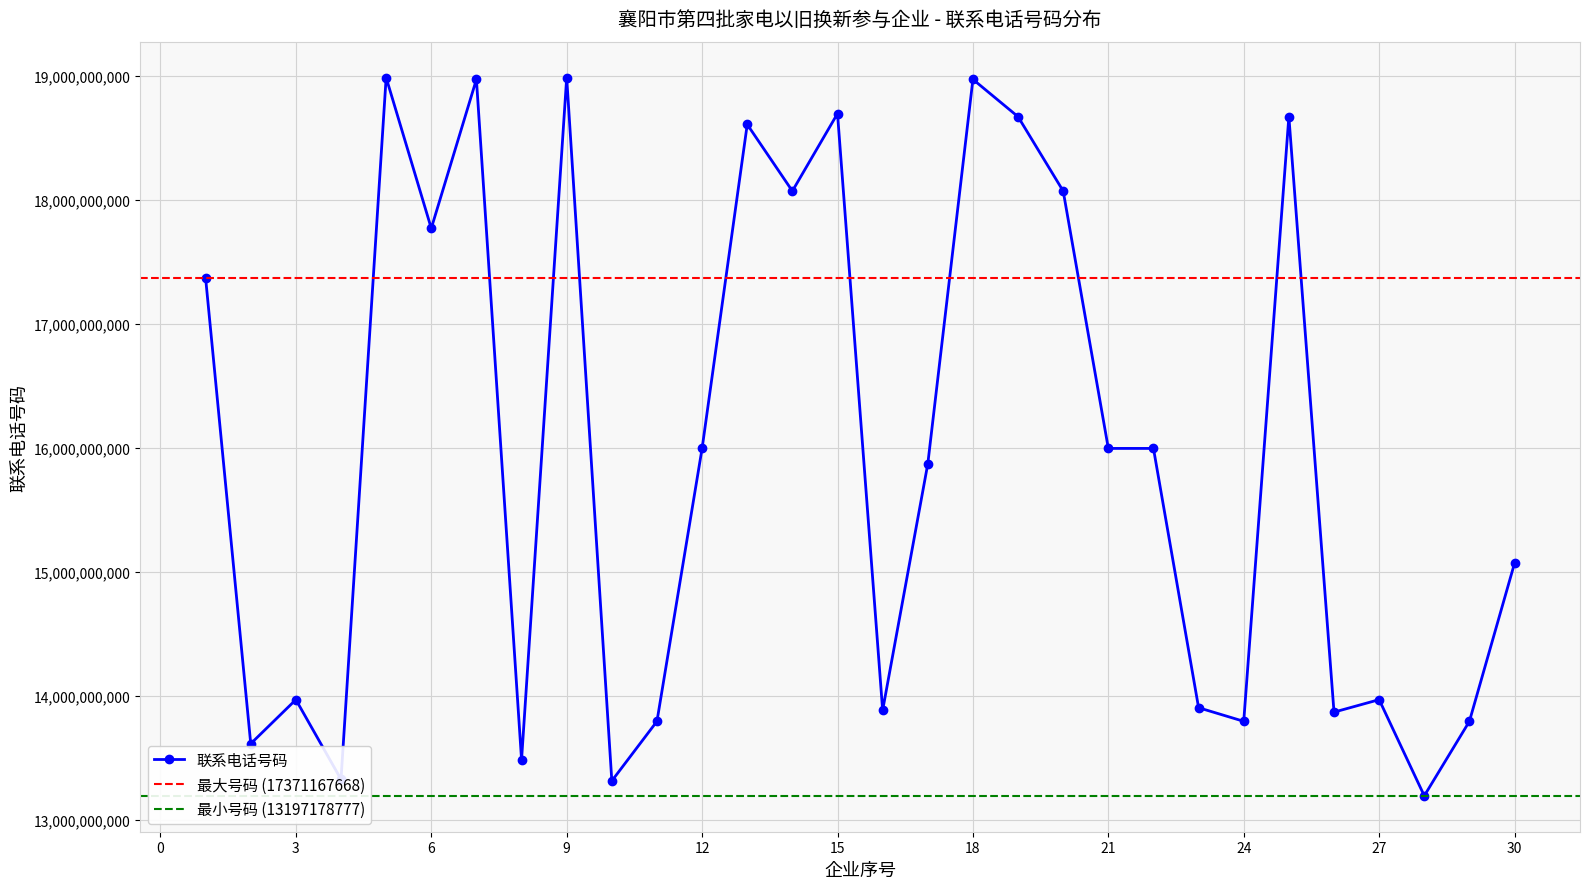

True or false: the data shows 15872240105 at 17.

True